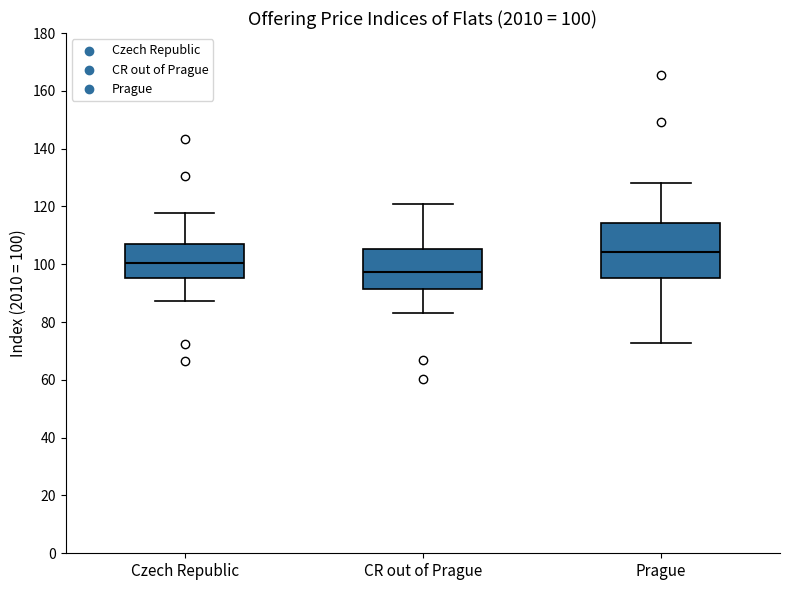

Which box has the highest median line?

Prague